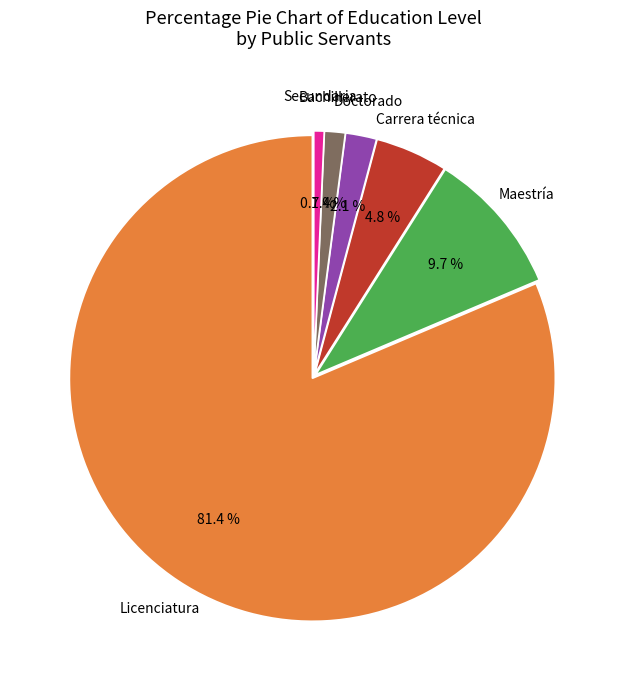

Count the number of slices in the pie.

6